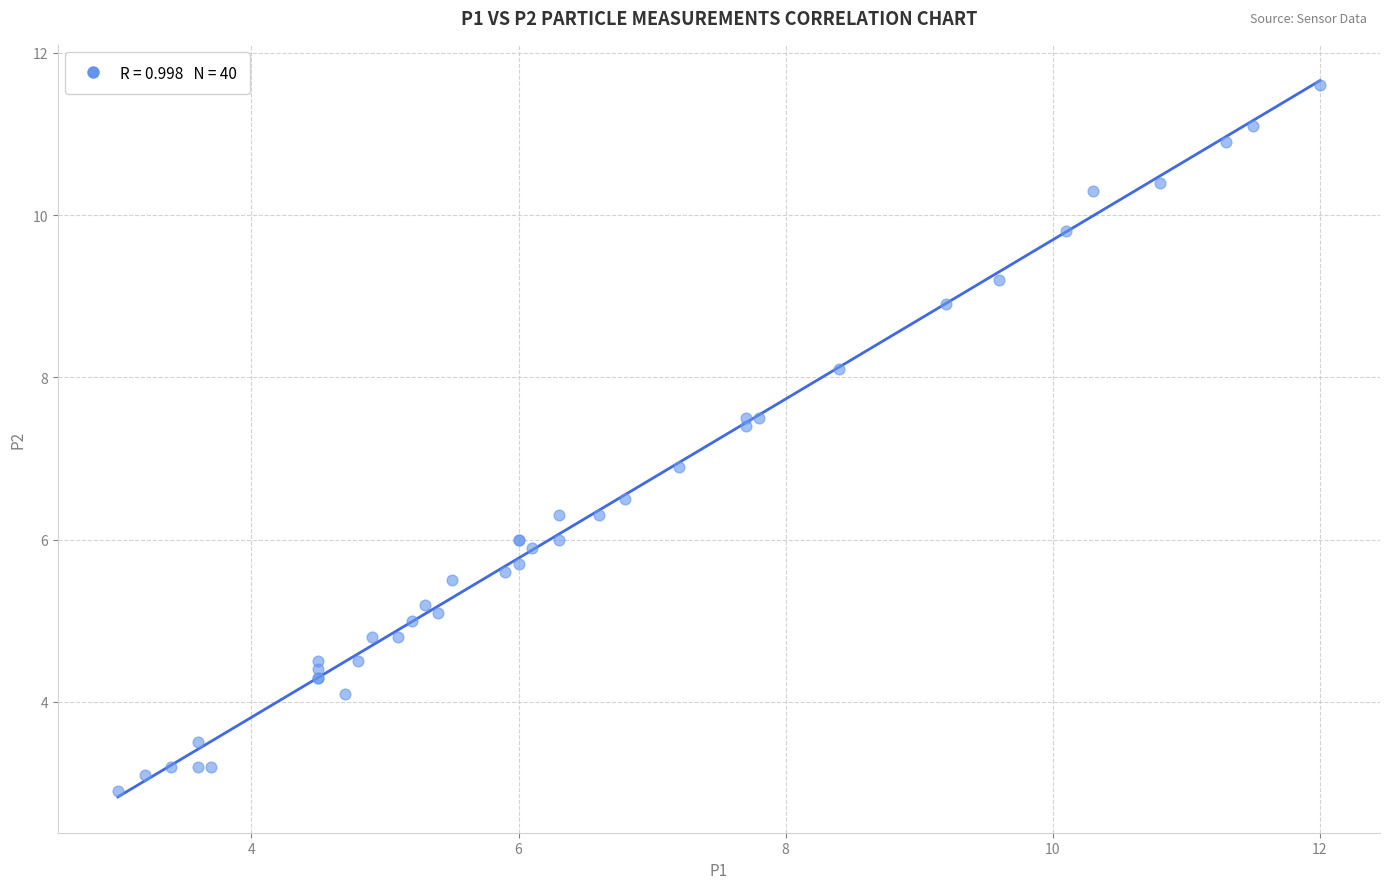

What Y value in the scatter plot is closest to 7?

6.9